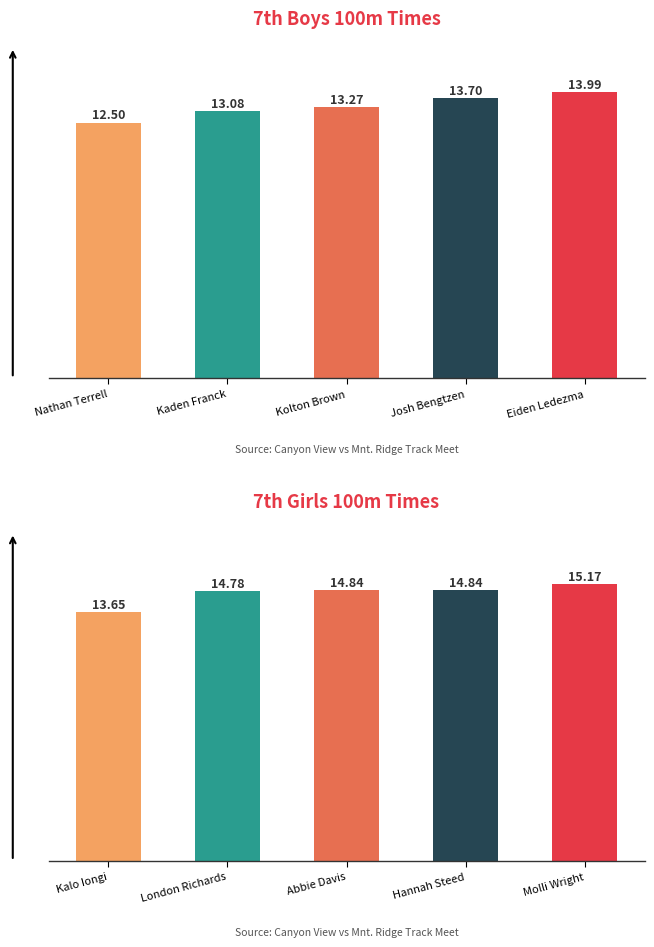

At Kaden Franck, list the series in order from largest to smallest.

7th Girls 100m, 7th Boys 100m